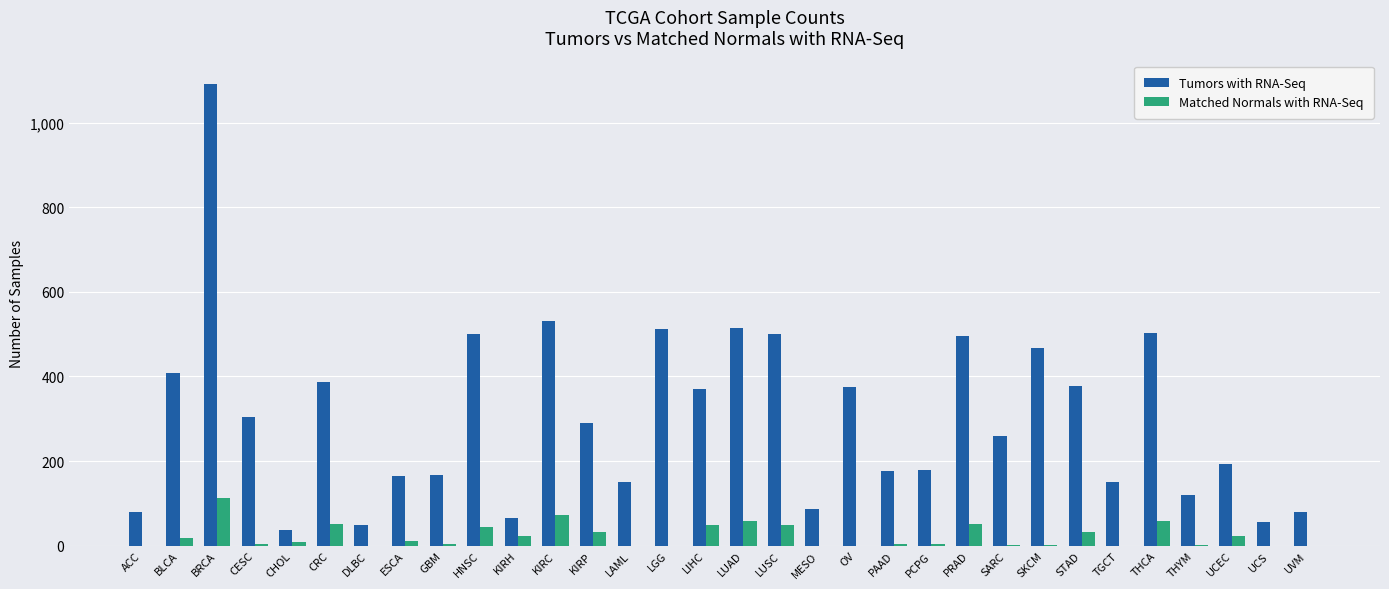

What is the sum of all Matched Normals with RNA-Seq values?

718